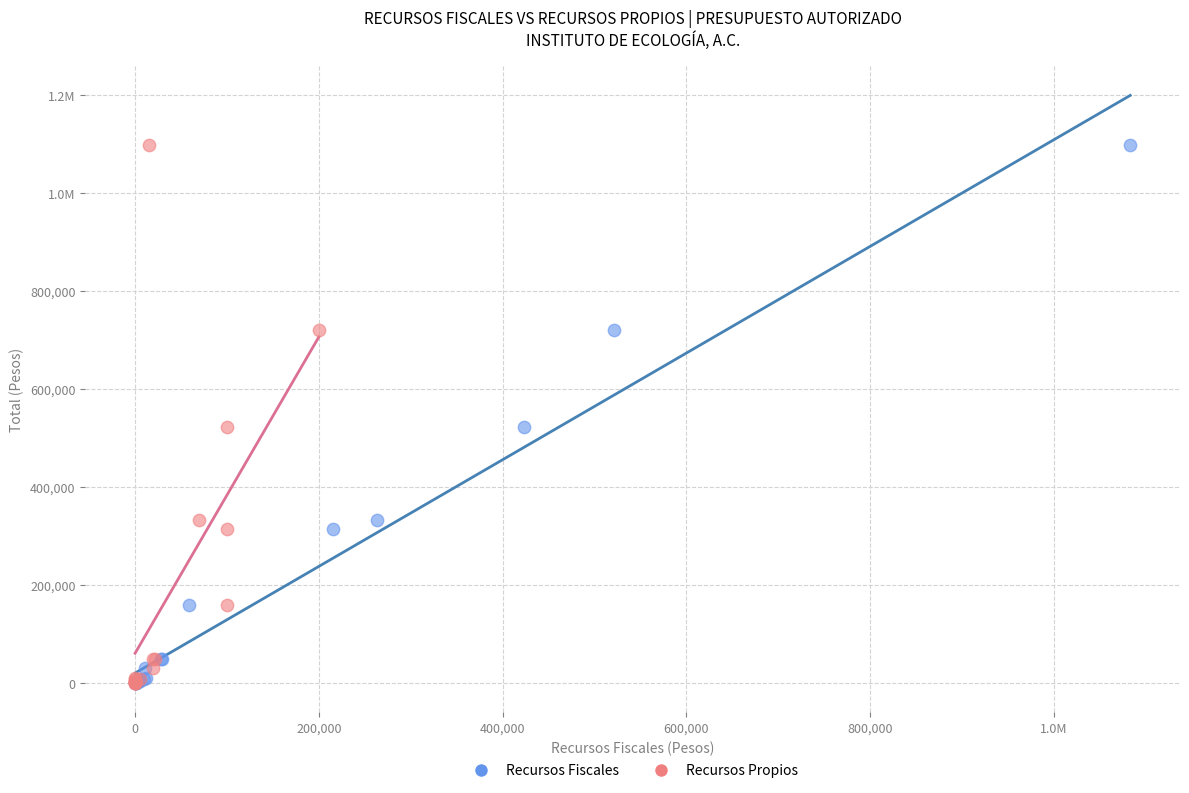

What are all the series names shown in the legend?

Recursos Fiscales, Recursos Propios